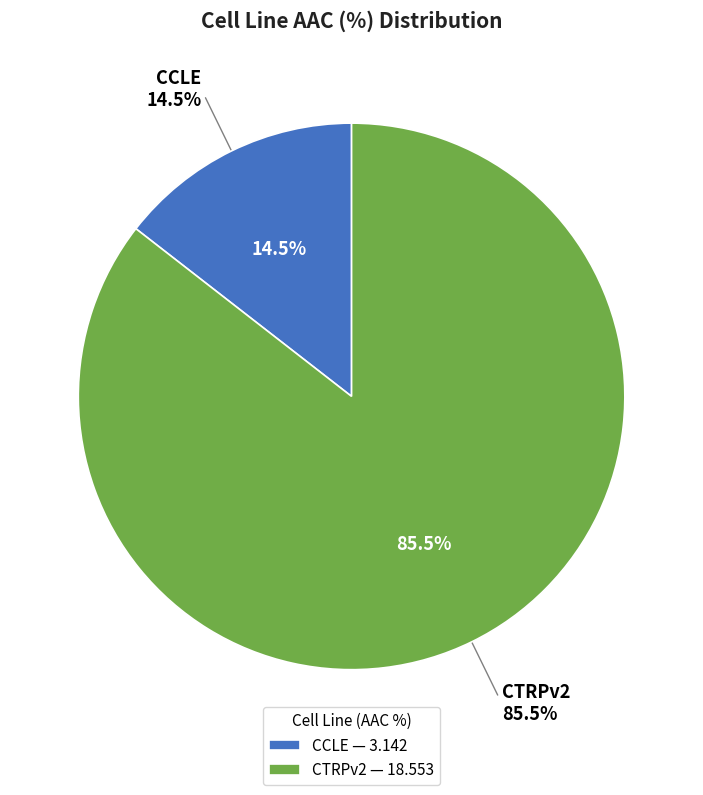

The CCLE slice represents 14% of the pie. True or false?

True